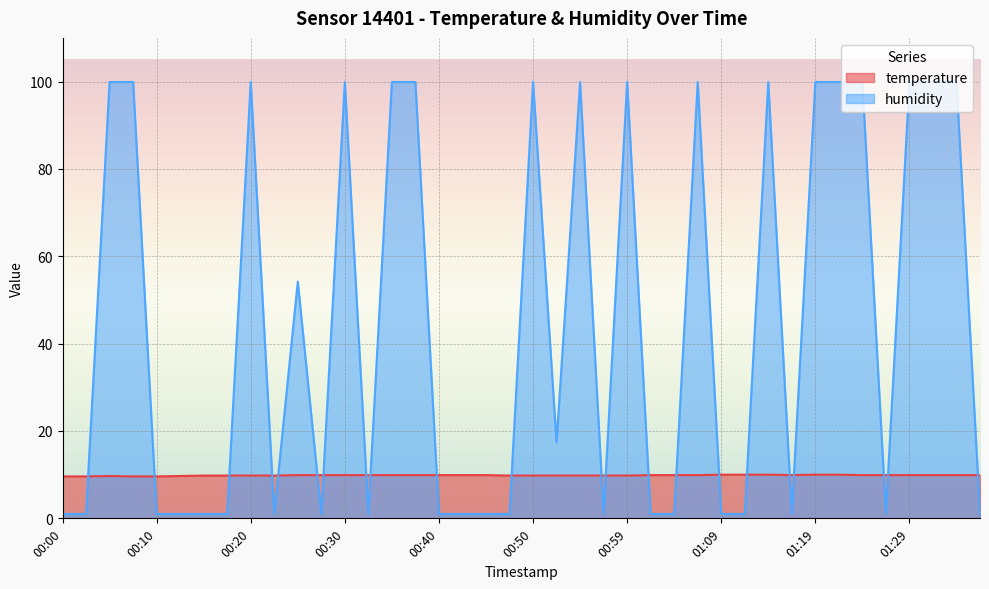

At which category is the sum across all series the highest?

01:14